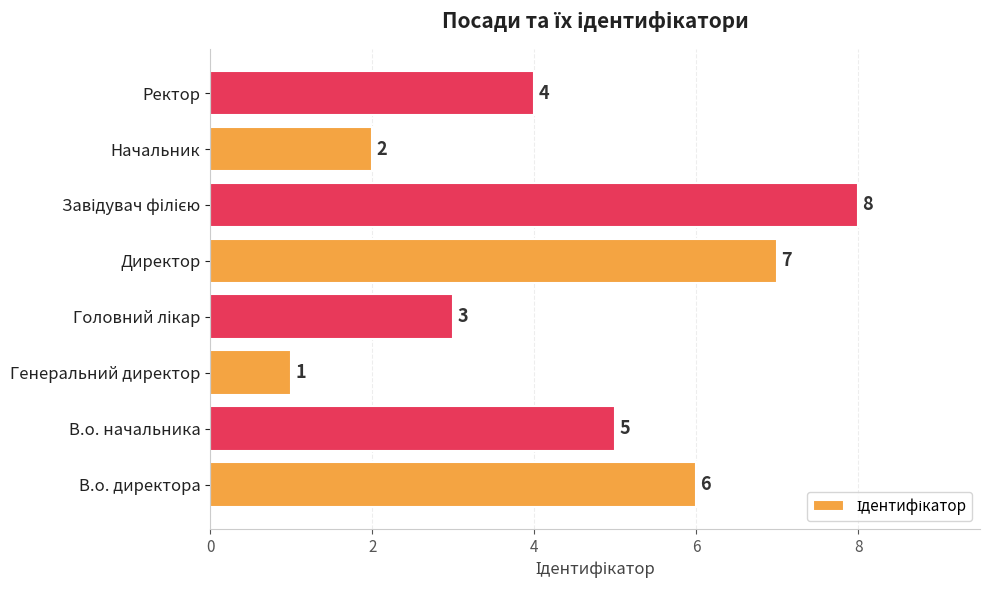

Reading bottom to top, transcribe all the data shown in this chart.

6	5	1	3	7	8	2	4